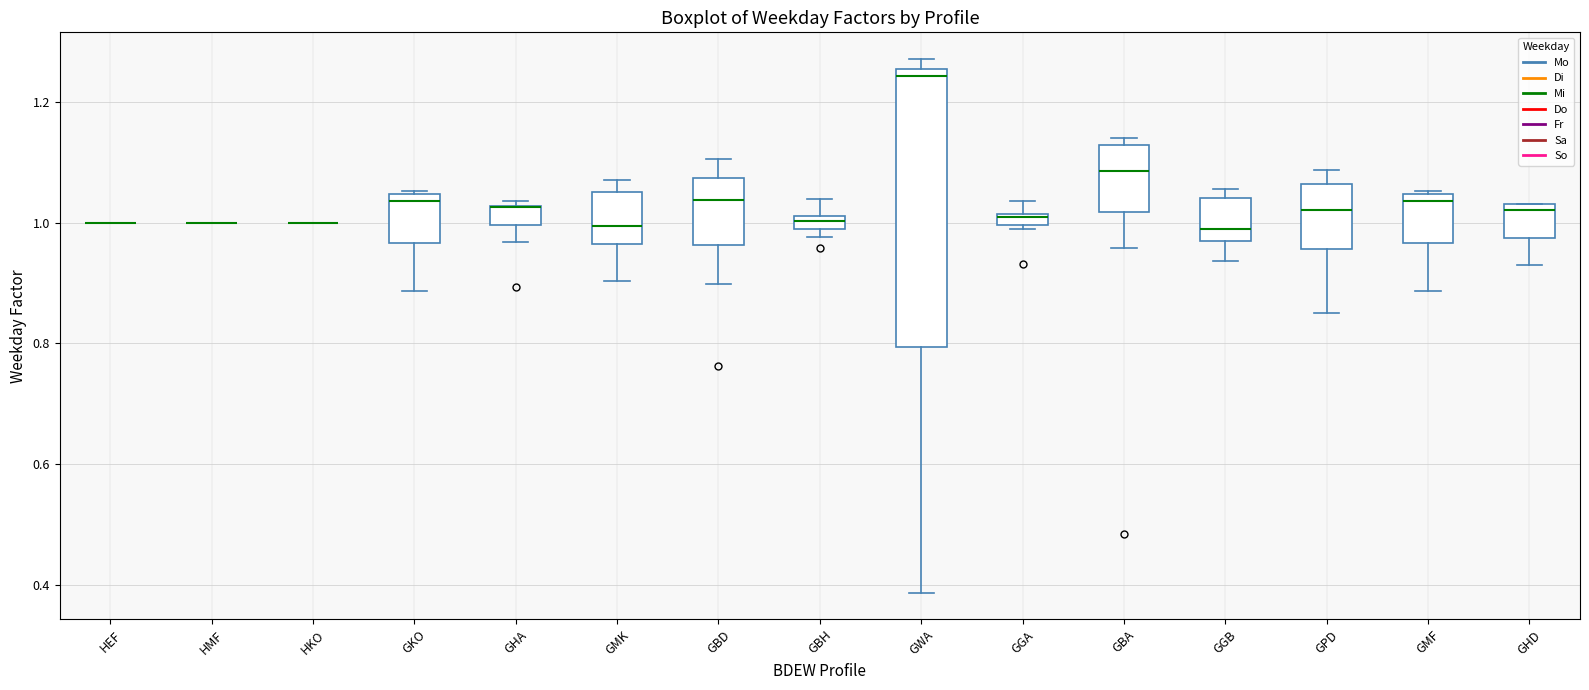

Which box is the tallest, from its lower edge to its upper edge?

GWA